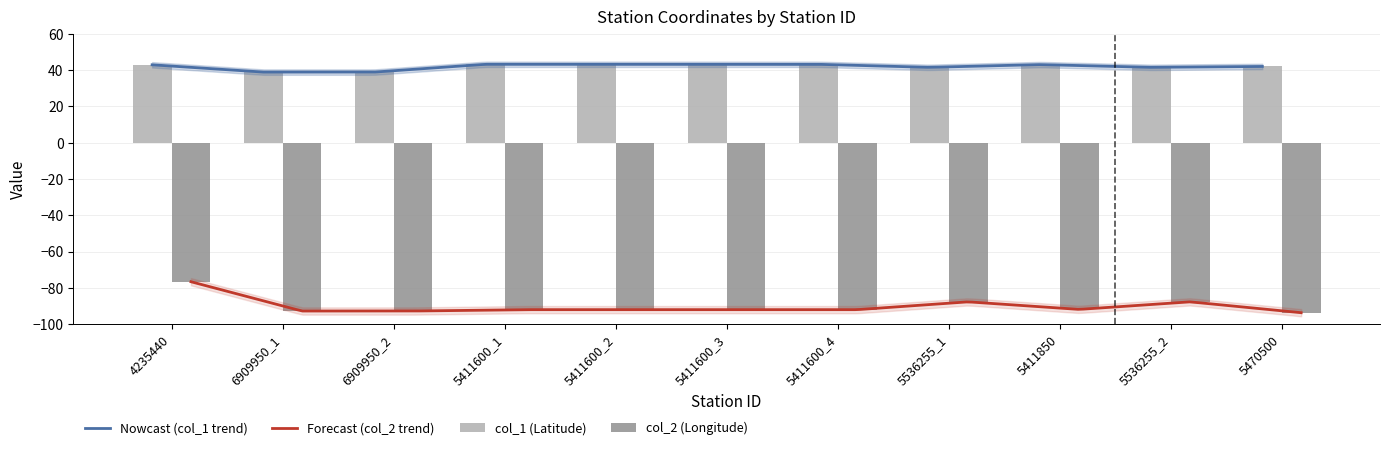

What is the lowest value of the Nowcast (col_1 trend) series?

38.9